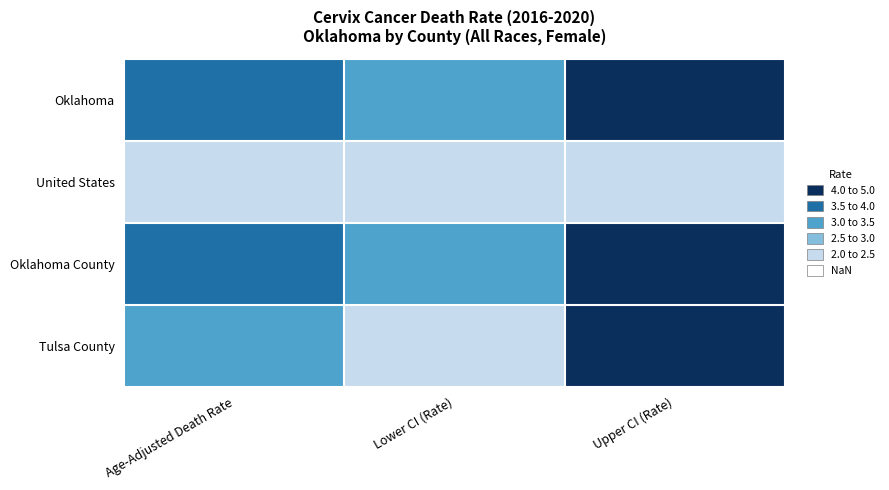

Which series changed the most between Age-Adjusted Death Rate and Upper CI (Rate)?

Tulsa County